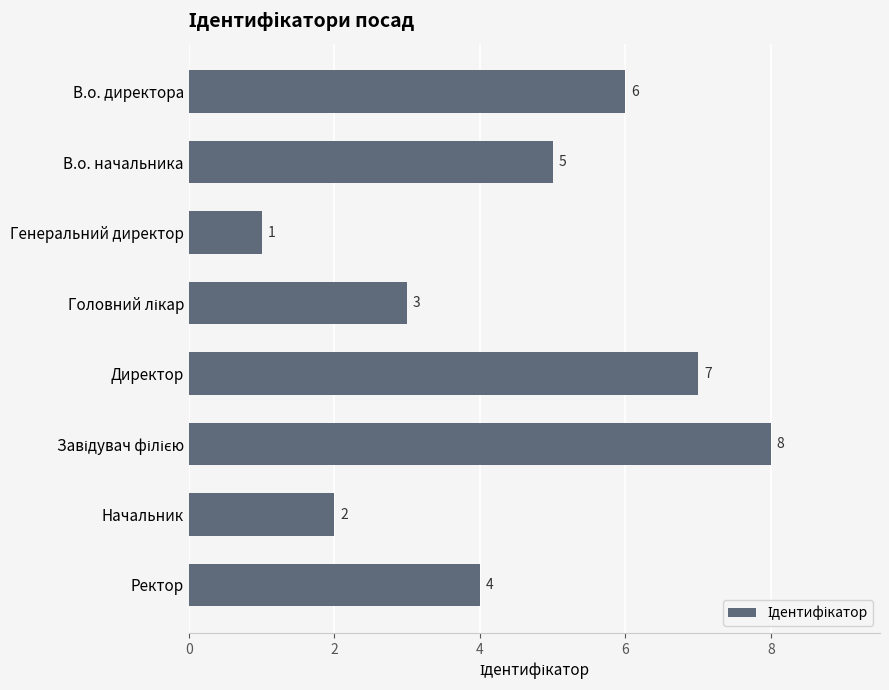

What is the smallest value displayed?

1